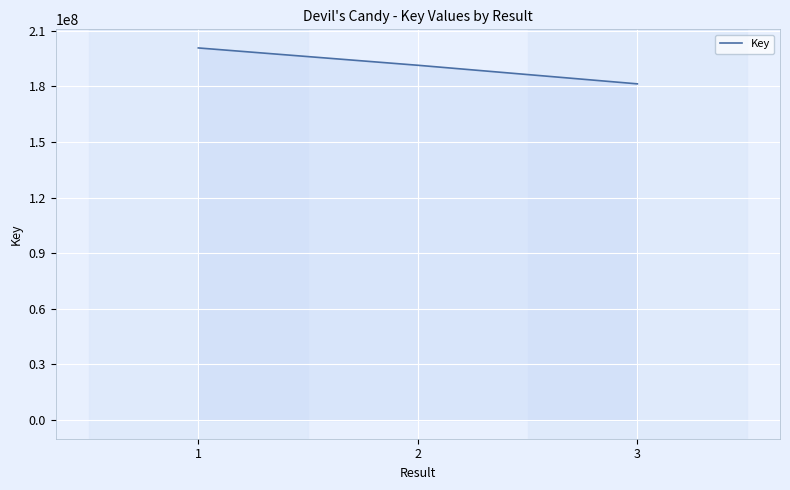

Which category has the highest value across all series?

1